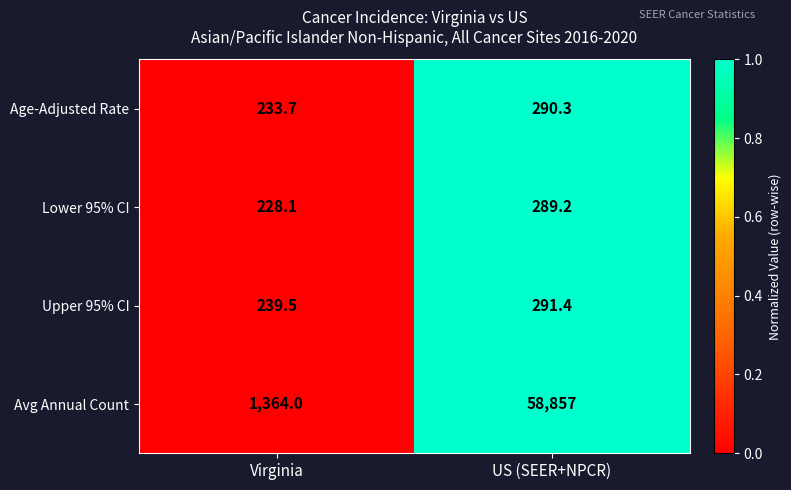

How many data points does each series have?

2